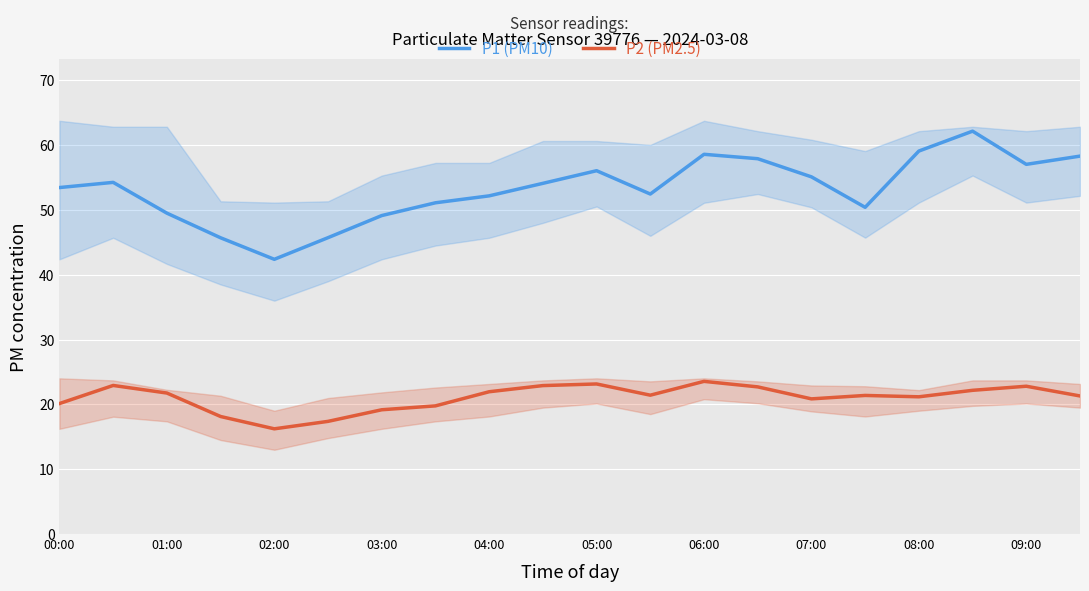

In P1 (PM10), how many points are lower than both neighbors (excluding endpoints)?

4